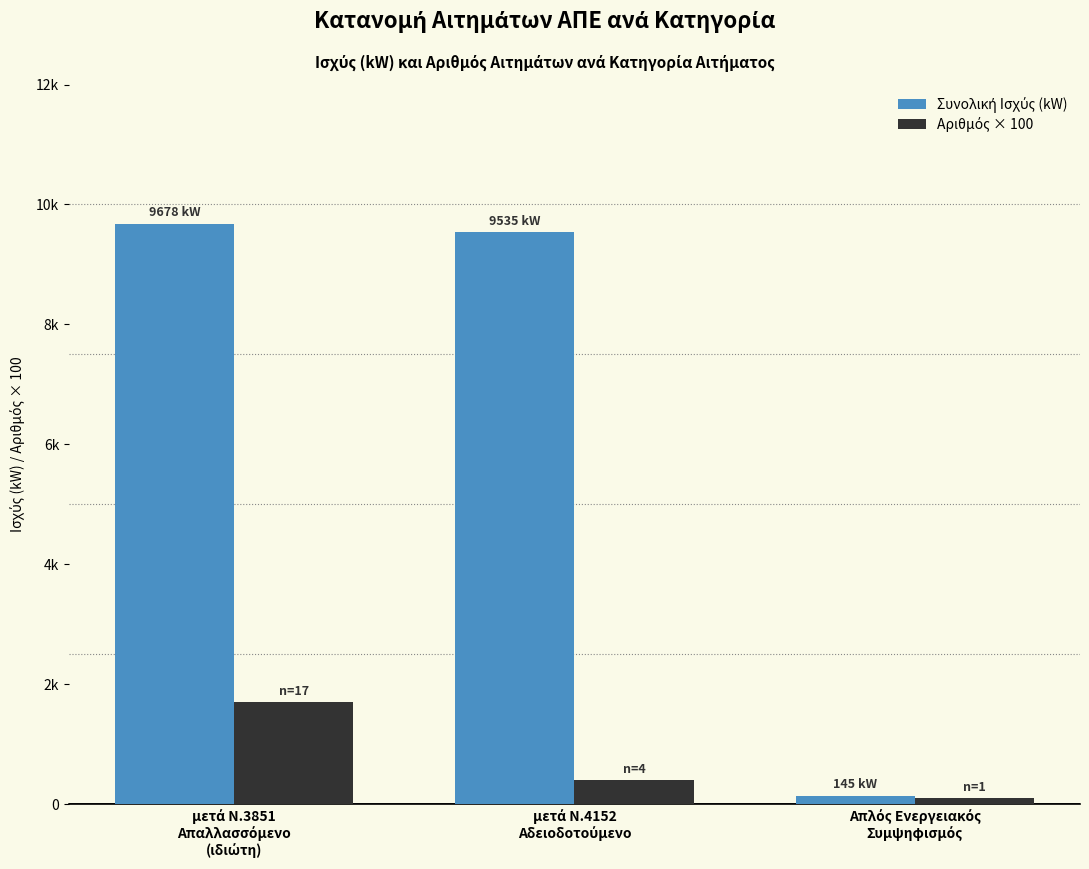

Does the chart contain any negative values?

No